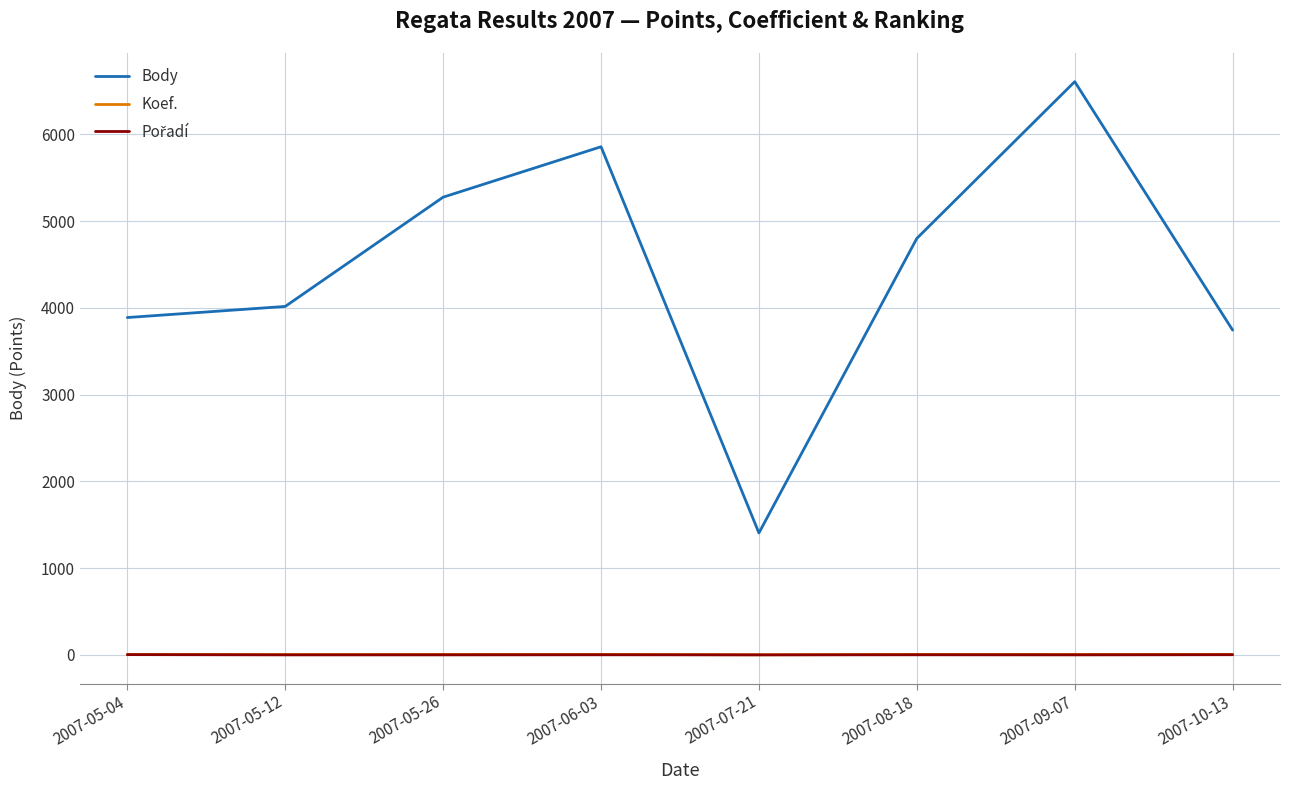

True or false: Body and Koef. cross at least once.

False